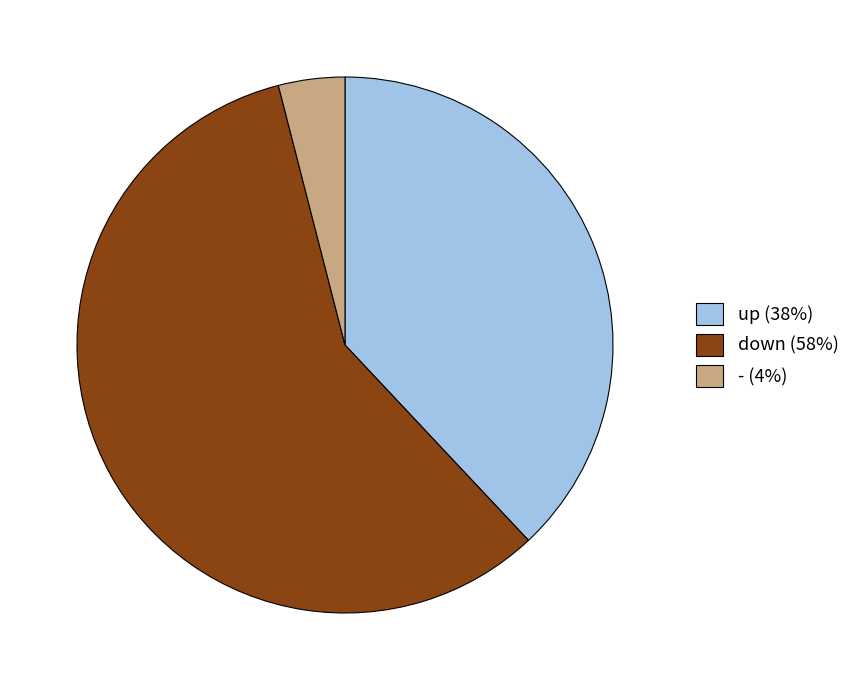

What is the ratio of the value at down to the value at up?

1.5